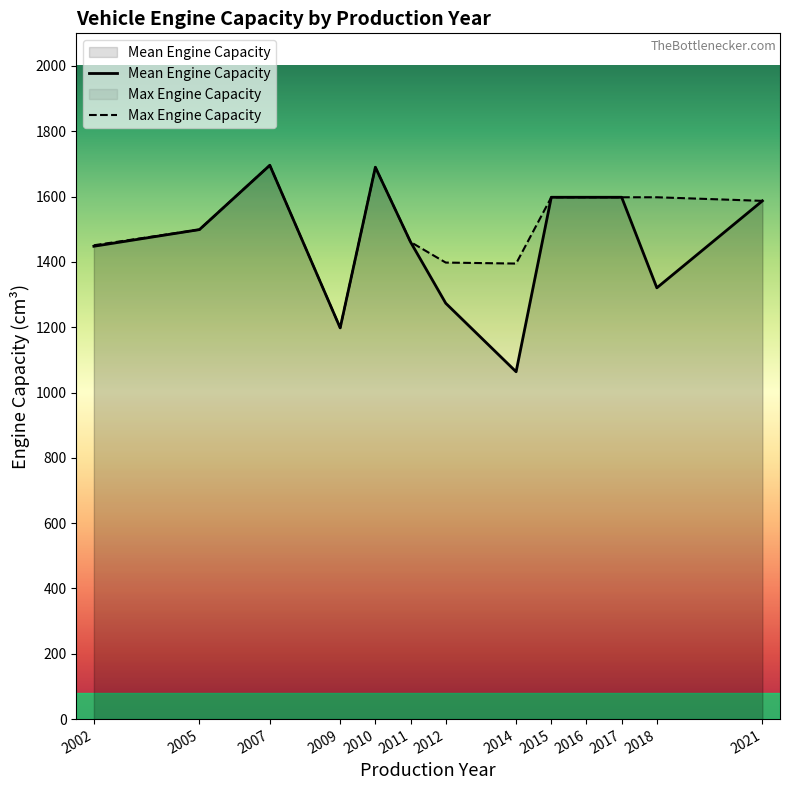

True or false: Engine Capacity (cc) and Manufactur Year Count intersect in this chart.

False